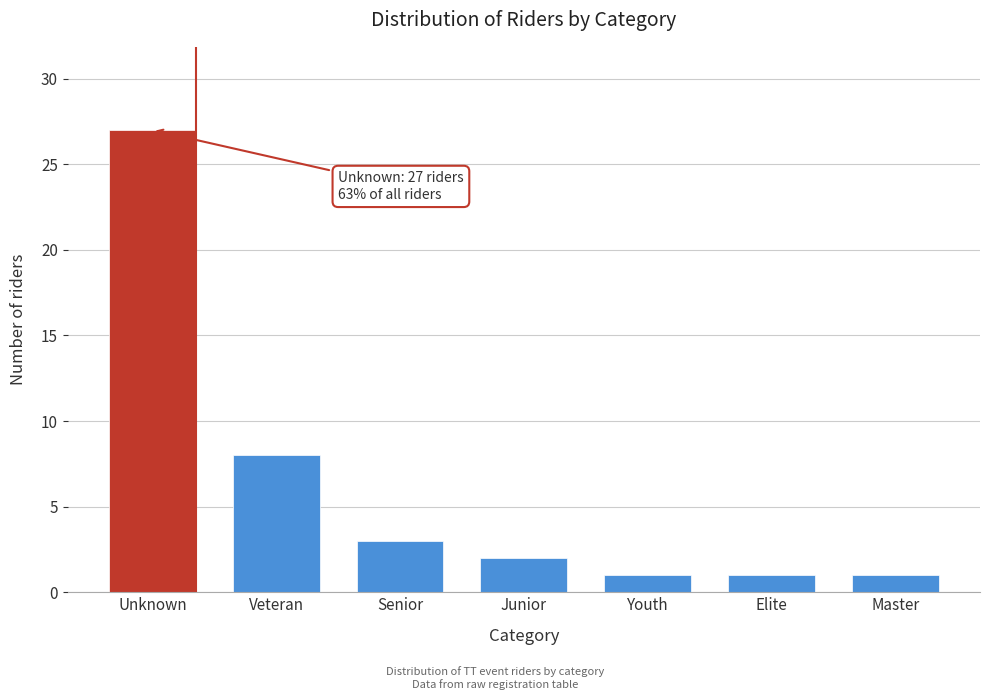

Reading left to right, what are all the values shown in this chart?

Unknown=27	Veteran=8	Senior=3	Junior=2	Youth=1	Elite=1	Master=1